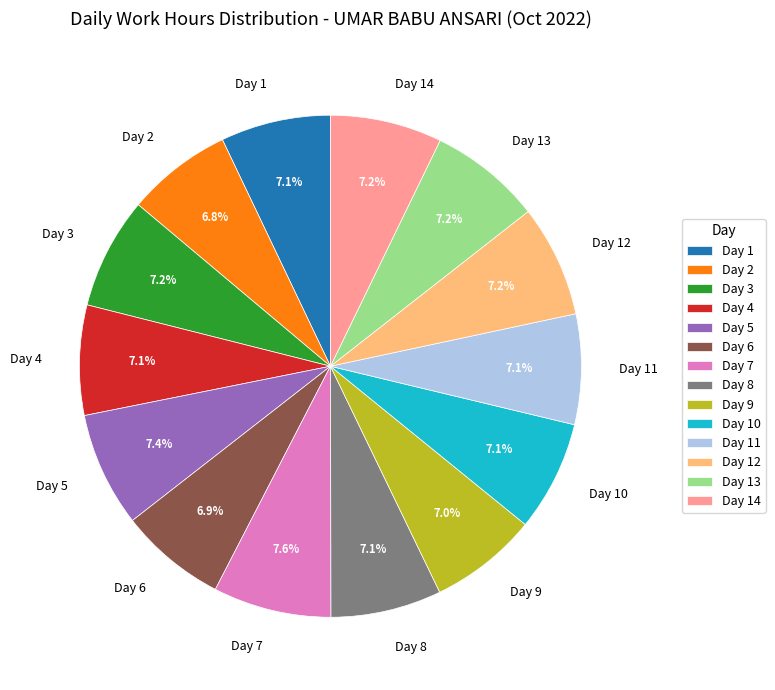

Approximately how many times larger is the value at Day 13 compared to Day 7?

0.9